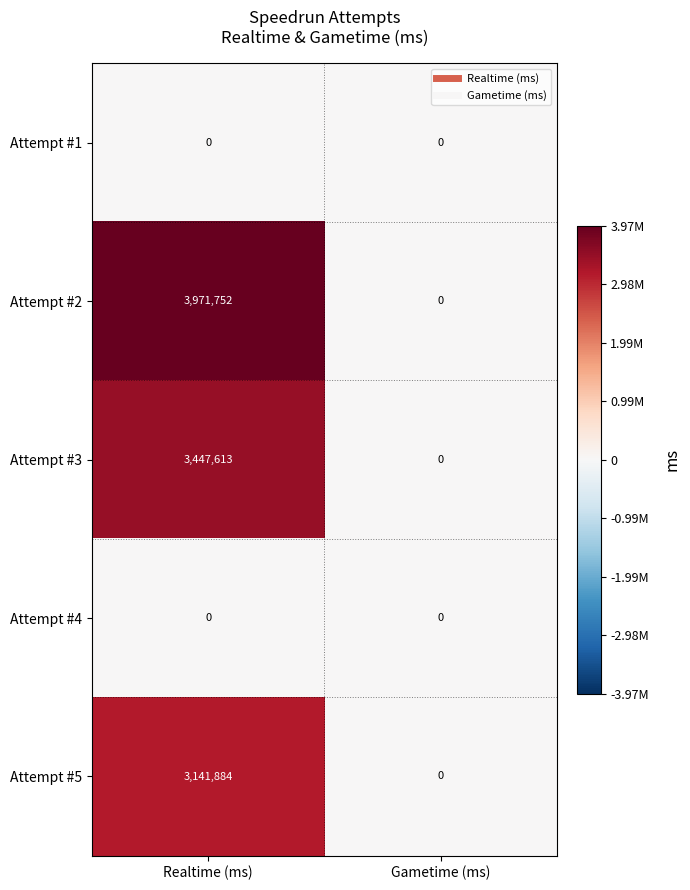

What is the difference between the Attempt #5 values at Gametime (ms) and Realtime (ms)?

3141884